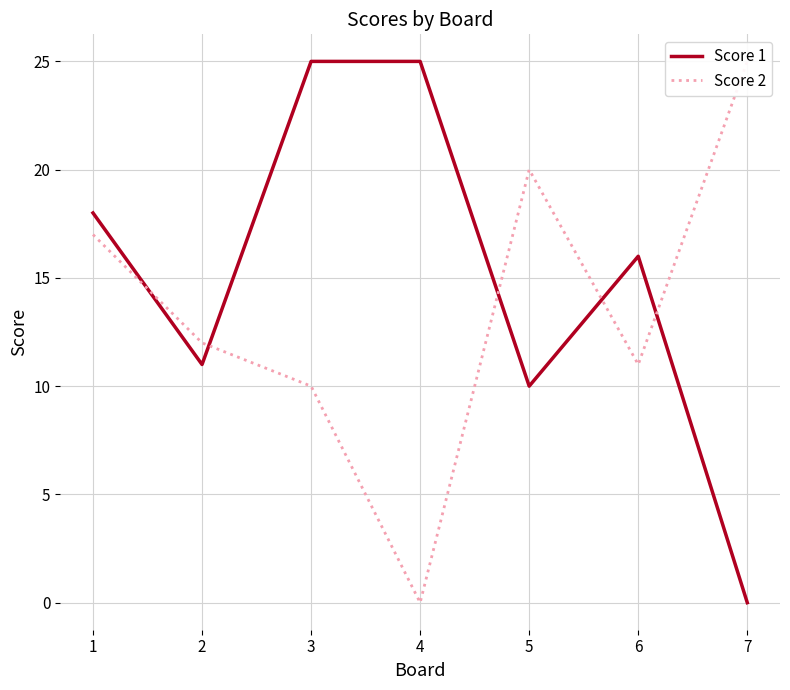

Rank the categories by Score 1 value from highest to lowest.

3, 4, 1, 6, 2, 5, 7